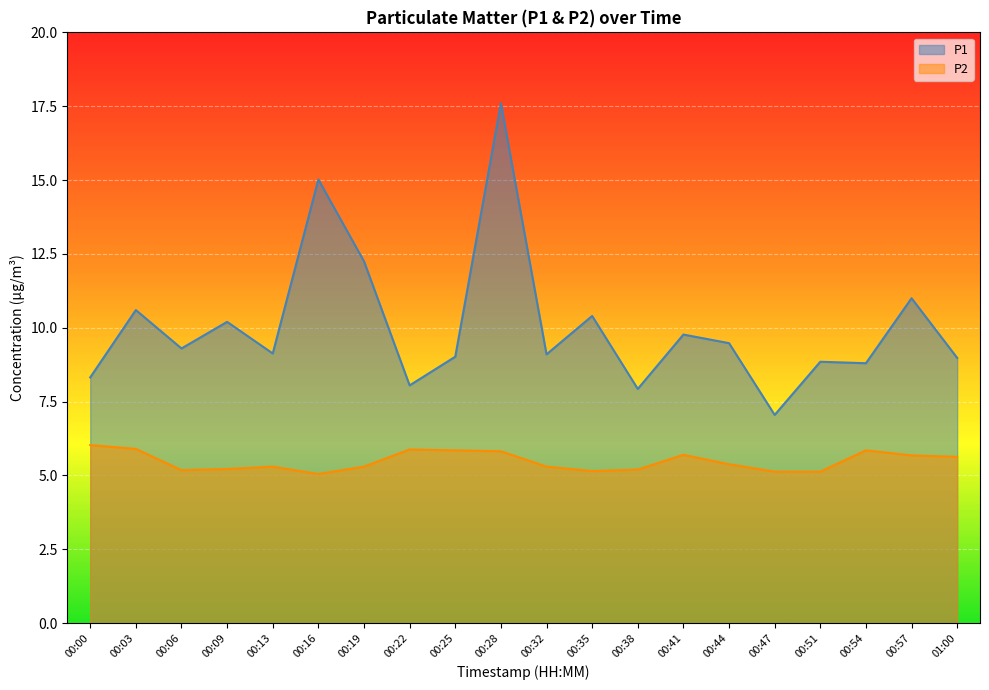

What is the total value across all series at 00:19?

17.6